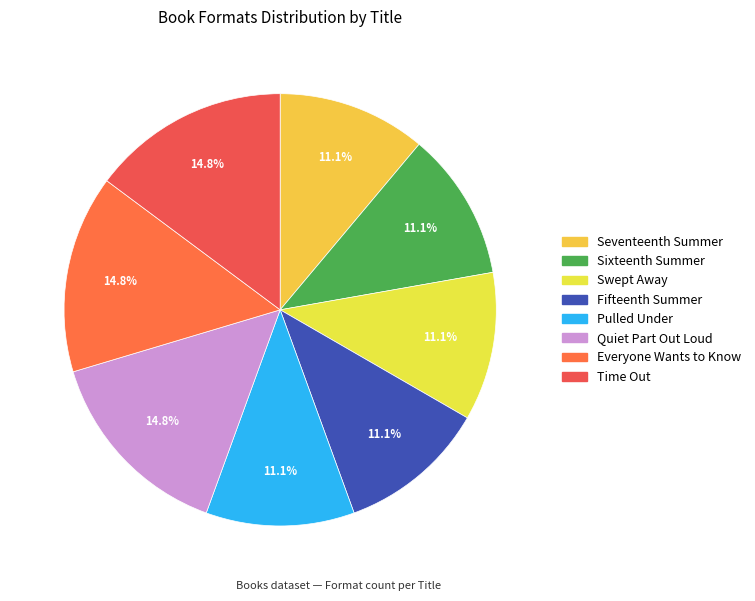

Rank the categories by value from lowest to highest.

Seventeenth Summer, Sixteenth Summer, Swept Away, Fifteenth Summer, Pulled Under, Quiet Part Out Loud, Everyone Wants to Know, Time Out